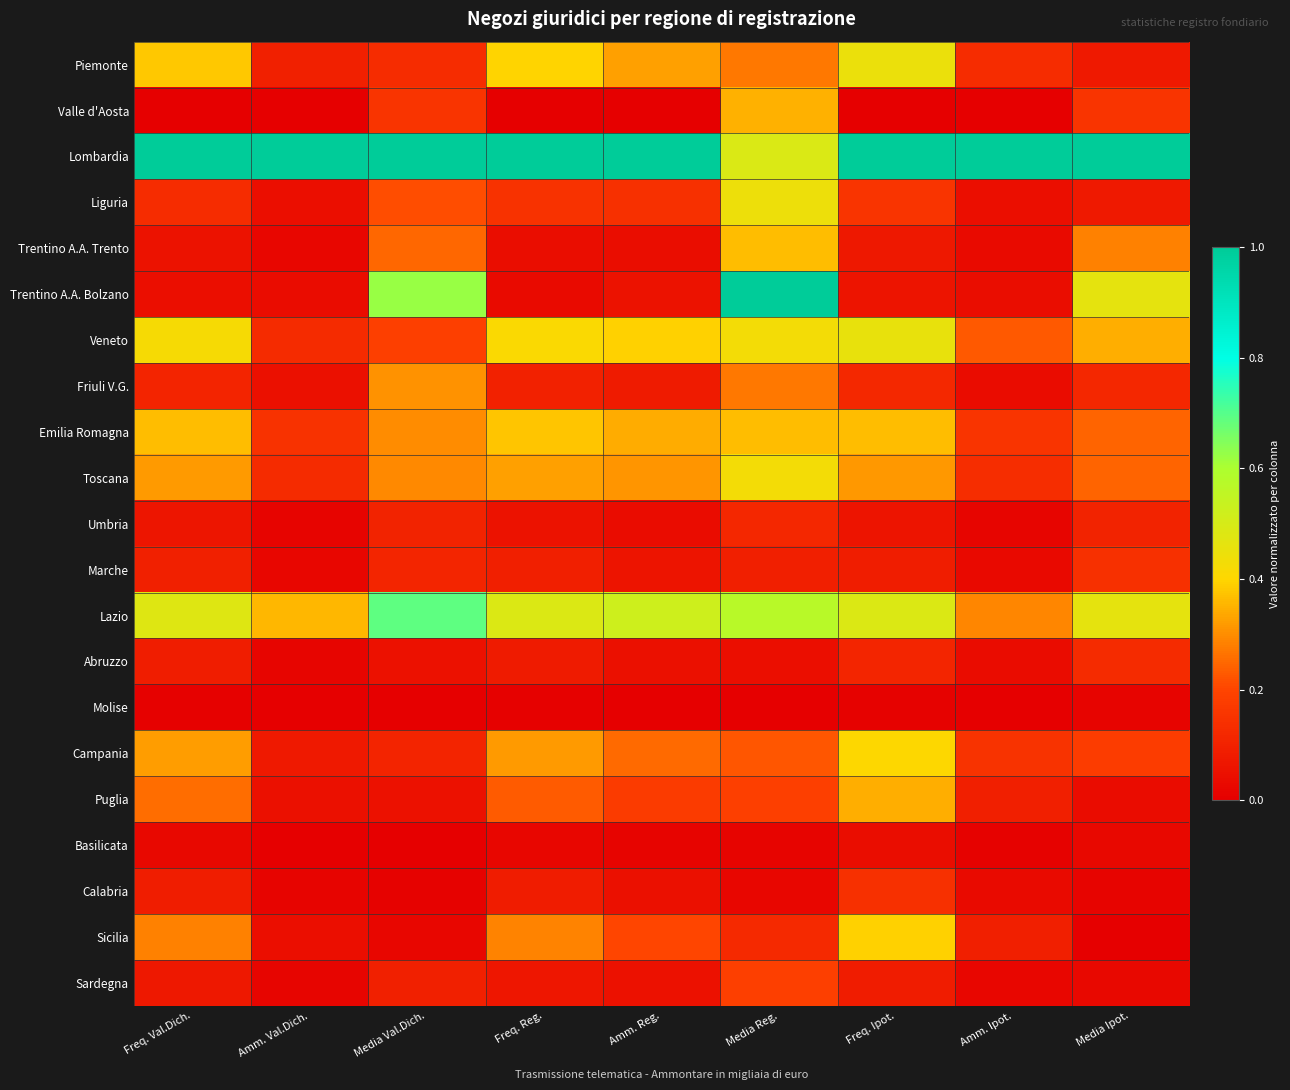

Reading left to right, what are all the values shown in this chart?

Piemonte: Freq. Val.Dich.=0.4	Amm. Val.Dich.=0.1	Media Val.Dich.=0.1	Freq. Reg.=0.4	Amm. Reg.=0.3	Media Reg.=0.3	Freq. Ipot.=0.4	Amm. Ipot.=0.1	Media Ipot.=0.1
Valle d'Aosta: Freq. Val.Dich.=0.0	Amm. Val.Dich.=0.0	Media Val.Dich.=0.2	Freq. Reg.=0.0	Amm. Reg.=0.0	Media Reg.=0.3	Freq. Ipot.=0.0	Amm. Ipot.=0.0	Media Ipot.=0.2
Lombardia: Freq. Val.Dich.=1.0	Amm. Val.Dich.=1.0	Media Val.Dich.=1.0	Freq. Reg.=1.0	Amm. Reg.=1.0	Media Reg.=0.5	Freq. Ipot.=1.0	Amm. Ipot.=1.0	Media Ipot.=1.0
Liguria: Freq. Val.Dich.=0.1	Amm. Val.Dich.=0.0	Media Val.Dich.=0.2	Freq. Reg.=0.1	Amm. Reg.=0.1	Media Reg.=0.4	Freq. Ipot.=0.2	Amm. Ipot.=0.0	Media Ipot.=0.1
Trentino A.A. Trento: Freq. Val.Dich.=0.1	Amm. Val.Dich.=0.0	Media Val.Dich.=0.2	Freq. Reg.=0.0	Amm. Reg.=0.0	Media Reg.=0.4	Freq. Ipot.=0.1	Amm. Ipot.=0.0	Media Ipot.=0.3
Trentino A.A. Bolzano: Freq. Val.Dich.=0.0	Amm. Val.Dich.=0.0	Media Val.Dich.=0.6	Freq. Reg.=0.0	Amm. Reg.=0.1	Media Reg.=1.0	Freq. Ipot.=0.1	Amm. Ipot.=0.0	Media Ipot.=0.5
Veneto: Freq. Val.Dich.=0.4	Amm. Val.Dich.=0.1	Media Val.Dich.=0.2	Freq. Reg.=0.4	Amm. Reg.=0.4	Media Reg.=0.4	Freq. Ipot.=0.5	Amm. Ipot.=0.2	Media Ipot.=0.3
Friuli V.G.: Freq. Val.Dich.=0.1	Amm. Val.Dich.=0.0	Media Val.Dich.=0.3	Freq. Reg.=0.1	Amm. Reg.=0.1	Media Reg.=0.3	Freq. Ipot.=0.1	Amm. Ipot.=0.0	Media Ipot.=0.1
Emilia Romagna: Freq. Val.Dich.=0.4	Amm. Val.Dich.=0.1	Media Val.Dich.=0.3	Freq. Reg.=0.4	Amm. Reg.=0.3	Media Reg.=0.4	Freq. Ipot.=0.4	Amm. Ipot.=0.2	Media Ipot.=0.2
Toscana: Freq. Val.Dich.=0.3	Amm. Val.Dich.=0.1	Media Val.Dich.=0.3	Freq. Reg.=0.3	Amm. Reg.=0.3	Media Reg.=0.4	Freq. Ipot.=0.3	Amm. Ipot.=0.1	Media Ipot.=0.2
Umbria: Freq. Val.Dich.=0.1	Amm. Val.Dich.=0.0	Media Val.Dich.=0.1	Freq. Reg.=0.1	Amm. Reg.=0.0	Media Reg.=0.1	Freq. Ipot.=0.1	Amm. Ipot.=0.0	Media Ipot.=0.1
Marche: Freq. Val.Dich.=0.1	Amm. Val.Dich.=0.0	Media Val.Dich.=0.1	Freq. Reg.=0.1	Amm. Reg.=0.1	Media Reg.=0.1	Freq. Ipot.=0.1	Amm. Ipot.=0.0	Media Ipot.=0.1
Lazio: Freq. Val.Dich.=0.5	Amm. Val.Dich.=0.4	Media Val.Dich.=0.7	Freq. Reg.=0.5	Amm. Reg.=0.5	Media Reg.=0.6	Freq. Ipot.=0.5	Amm. Ipot.=0.3	Media Ipot.=0.5
Abruzzo: Freq. Val.Dich.=0.1	Amm. Val.Dich.=0.0	Media Val.Dich.=0.1	Freq. Reg.=0.1	Amm. Reg.=0.1	Media Reg.=0.0	Freq. Ipot.=0.1	Amm. Ipot.=0.0	Media Ipot.=0.1
Molise: Freq. Val.Dich.=0.0	Amm. Val.Dich.=0.0	Media Val.Dich.=0.0	Freq. Reg.=0.0	Amm. Reg.=0.0	Media Reg.=0.0	Freq. Ipot.=0.0	Amm. Ipot.=0.0	Media Ipot.=0.0
Campania: Freq. Val.Dich.=0.3	Amm. Val.Dich.=0.1	Media Val.Dich.=0.1	Freq. Reg.=0.3	Amm. Reg.=0.3	Media Reg.=0.2	Freq. Ipot.=0.4	Amm. Ipot.=0.1	Media Ipot.=0.2
Puglia: Freq. Val.Dich.=0.3	Amm. Val.Dich.=0.0	Media Val.Dich.=0.1	Freq. Reg.=0.2	Amm. Reg.=0.2	Media Reg.=0.2	Freq. Ipot.=0.3	Amm. Ipot.=0.1	Media Ipot.=0.0
Basilicata: Freq. Val.Dich.=0.0	Amm. Val.Dich.=0.0	Media Val.Dich.=0.0	Freq. Reg.=0.0	Amm. Reg.=0.0	Media Reg.=0.0	Freq. Ipot.=0.0	Amm. Ipot.=0.0	Media Ipot.=0.0
Calabria: Freq. Val.Dich.=0.1	Amm. Val.Dich.=0.0	Media Val.Dich.=0.0	Freq. Reg.=0.1	Amm. Reg.=0.1	Media Reg.=0.0	Freq. Ipot.=0.1	Amm. Ipot.=0.0	Media Ipot.=0.0
Sicilia: Freq. Val.Dich.=0.3	Amm. Val.Dich.=0.0	Media Val.Dich.=0.0	Freq. Reg.=0.3	Amm. Reg.=0.2	Media Reg.=0.1	Freq. Ipot.=0.4	Amm. Ipot.=0.1	Media Ipot.=0.0
Sardegna: Freq. Val.Dich.=0.1	Amm. Val.Dich.=0.0	Media Val.Dich.=0.1	Freq. Reg.=0.1	Amm. Reg.=0.1	Media Reg.=0.2	Freq. Ipot.=0.1	Amm. Ipot.=0.0	Media Ipot.=0.0